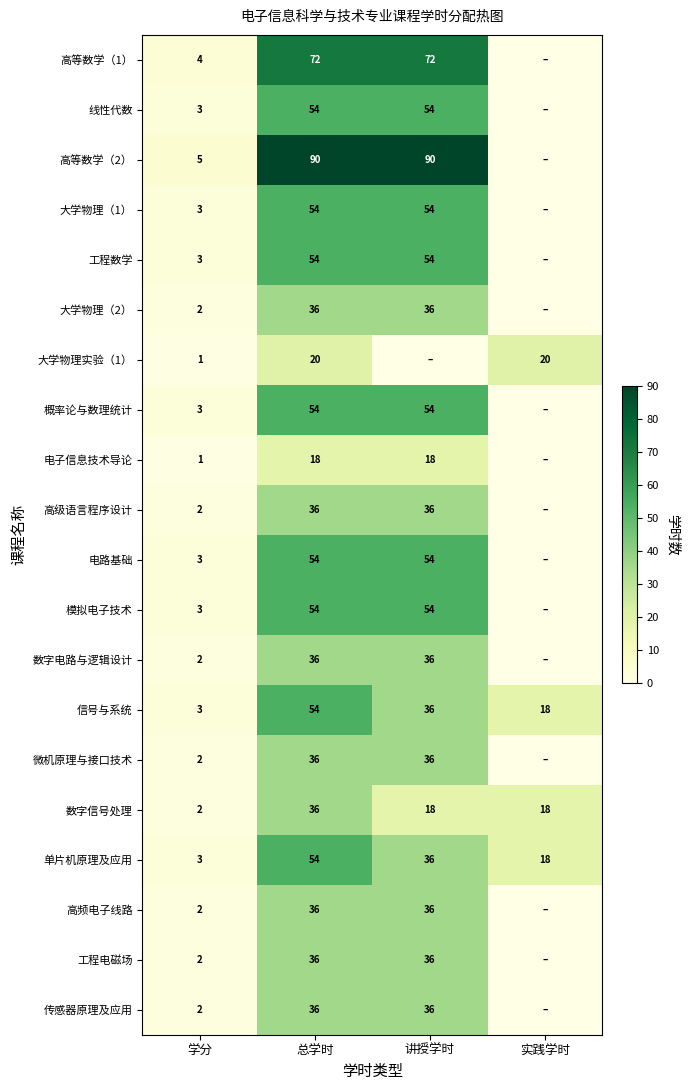

What is the difference between the 大学物理实验（1） values at 学分 and 实践学时?

19